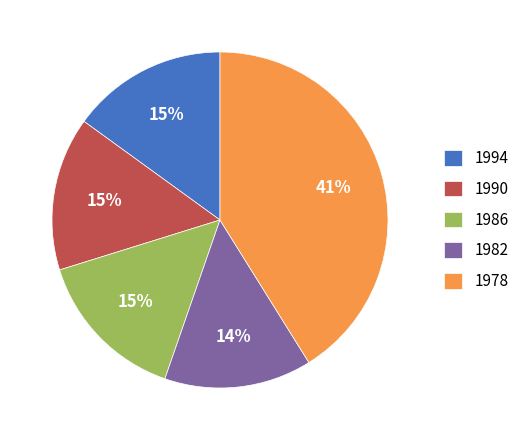

Is it true that 1990 is 15% of the pie?

True